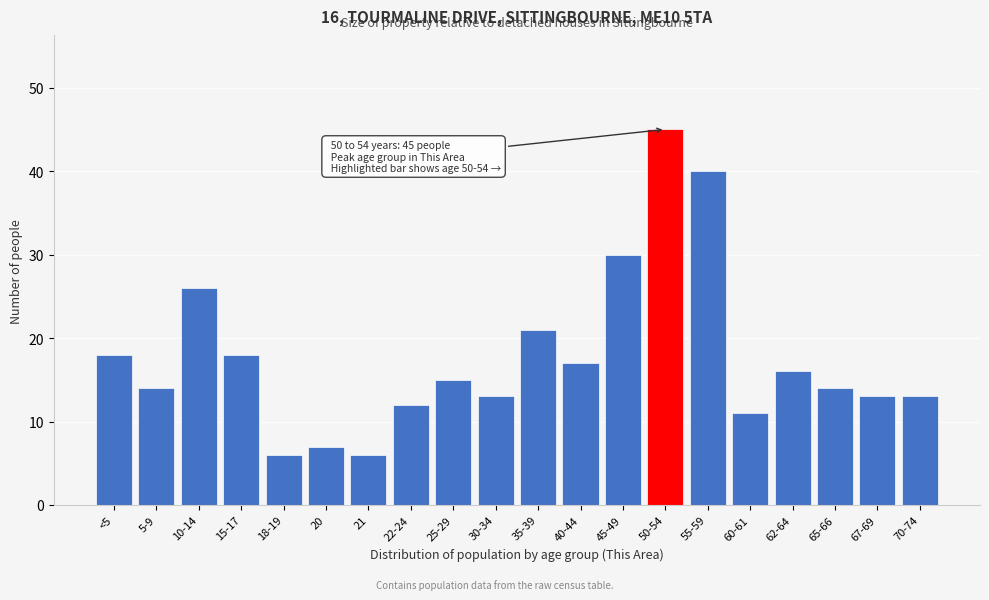

Reading left to right, transcribe all the data shown in this chart.

<5=18	5-9=14	10-14=26	15-17=18	18-19=6	20=7	21=6	22-24=12	25-29=15	30-34=13	35-39=21	40-44=17	45-49=30	50-54=45	55-59=40	60-61=11	62-64=16	65-66=14	67-69=13	70-74=13